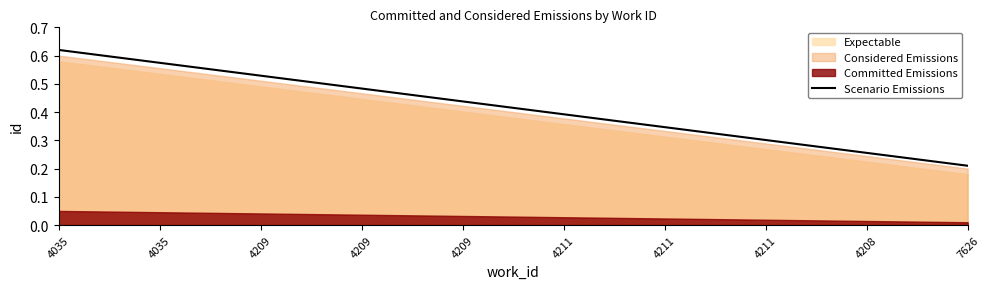

The chart shows a value of 0.4 at 4209. True or false?

True